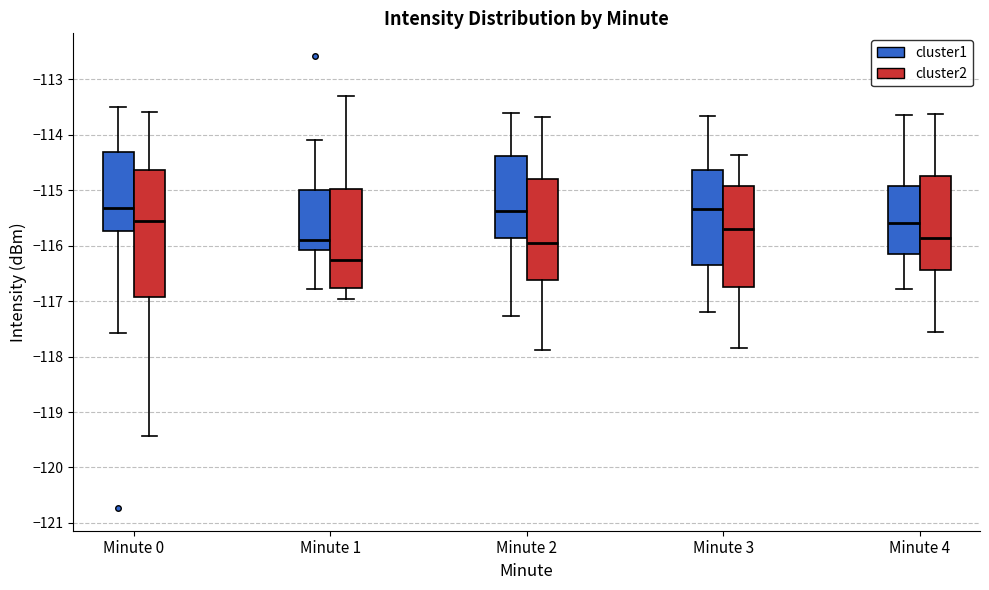

Comparing the boxes themselves (not the whiskers), which one is the tallest?

Minute 0 (cluster2)